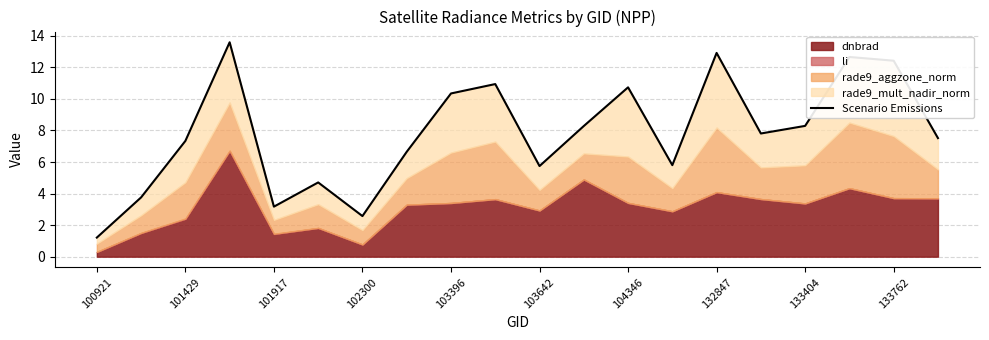

What is the minimum value shown in the chart?

1.2